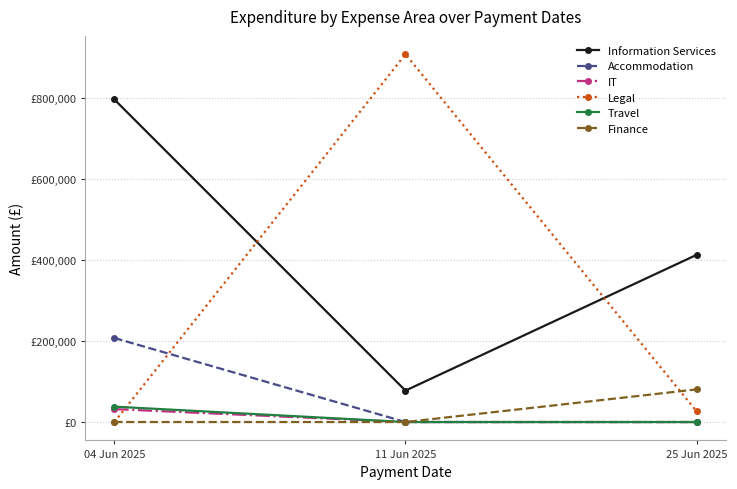

What are all the series names shown in the legend?

Information Services, Accommodation, IT, Legal, Travel, Finance